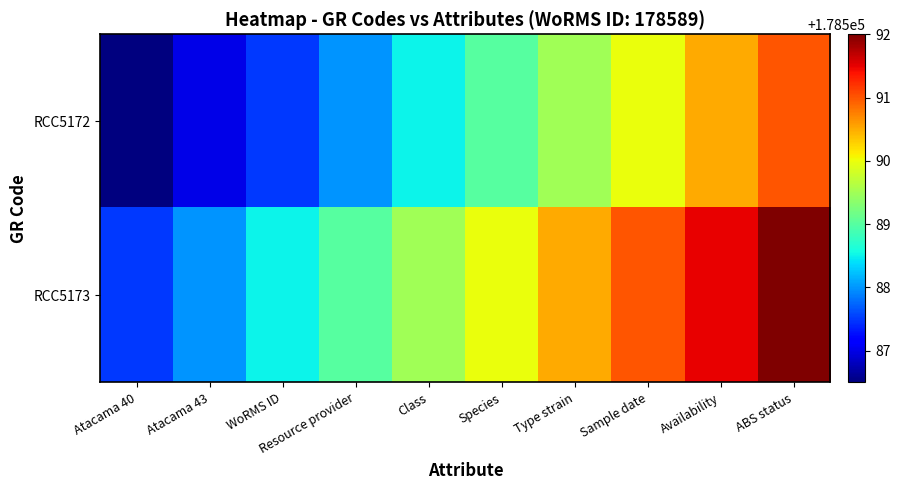

Which has a higher value, WoRMS ID or Class?

Class